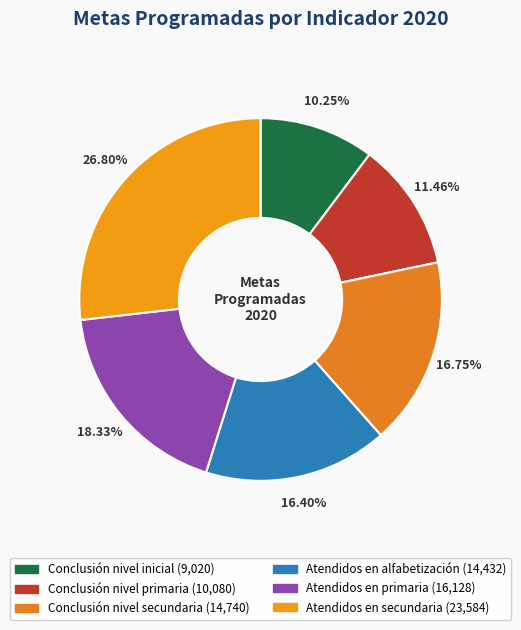

To the nearest percent, what percentage of the pie is Conclusión nivel secundaria?

17%